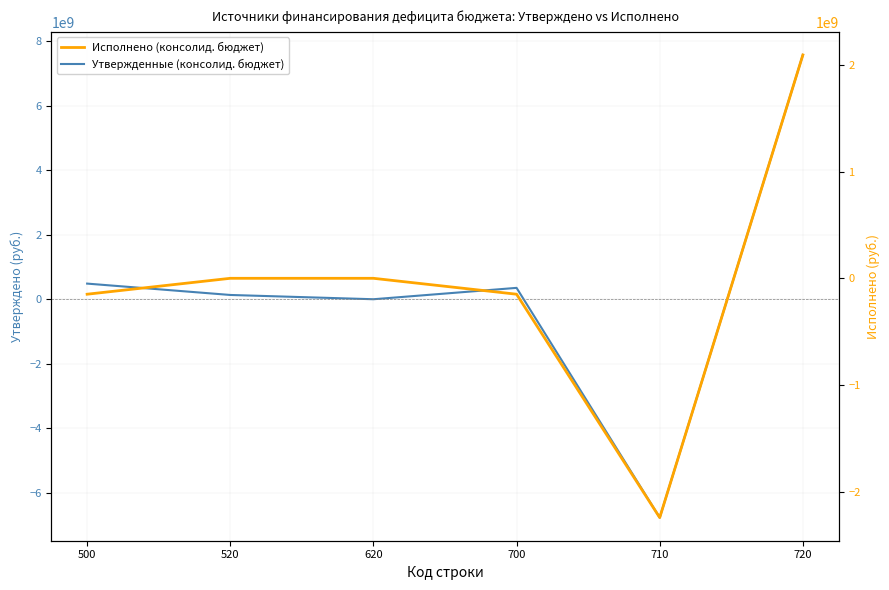

What is the difference between the Исполнено (консолид. бюджет) values at 700 and 710?

2092675766.6